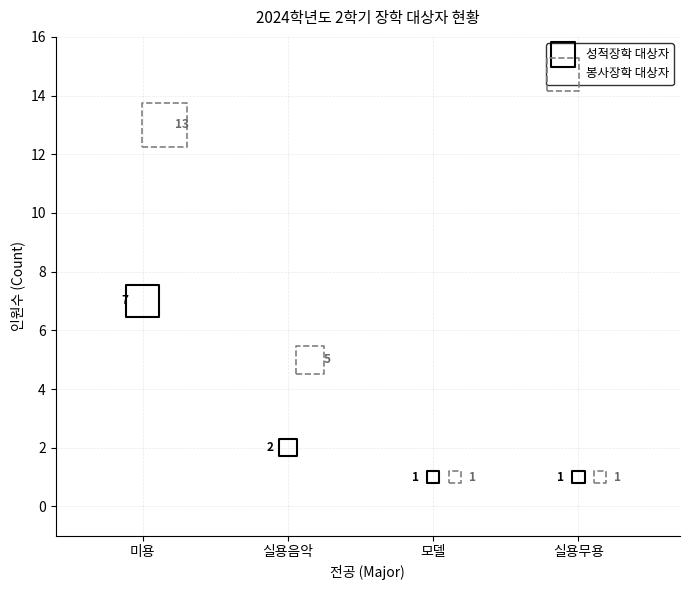

Which series has the largest Y range (max minus min)?

봉사장학 대상자